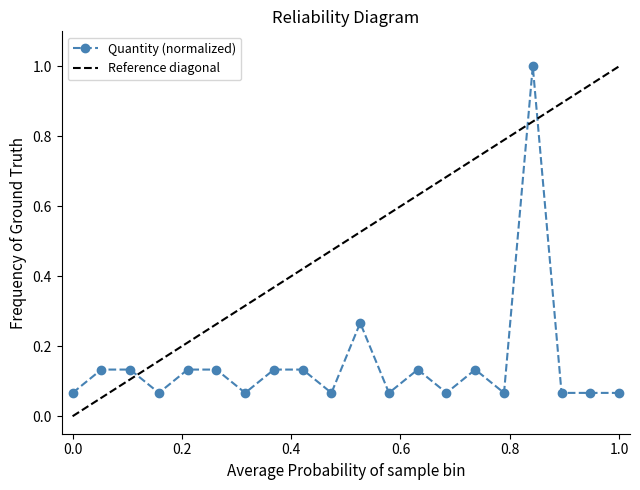

What is the maximum value for Quantity (normalized)?

1.0